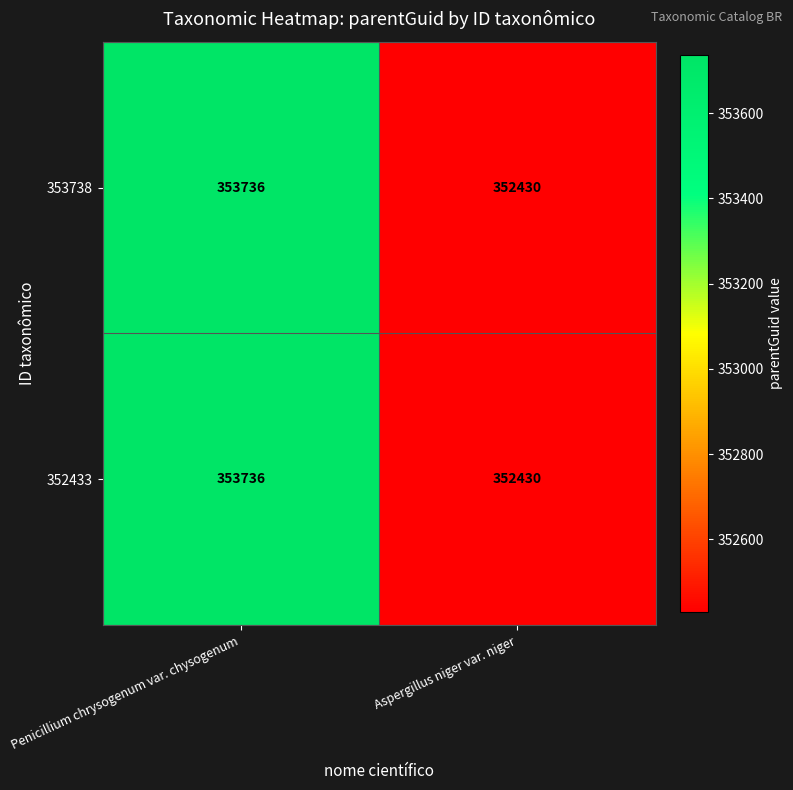

What is the sum of the 352433 values at Penicillium chrysogenum var. chysogenum and Aspergillus niger var. niger?

706166